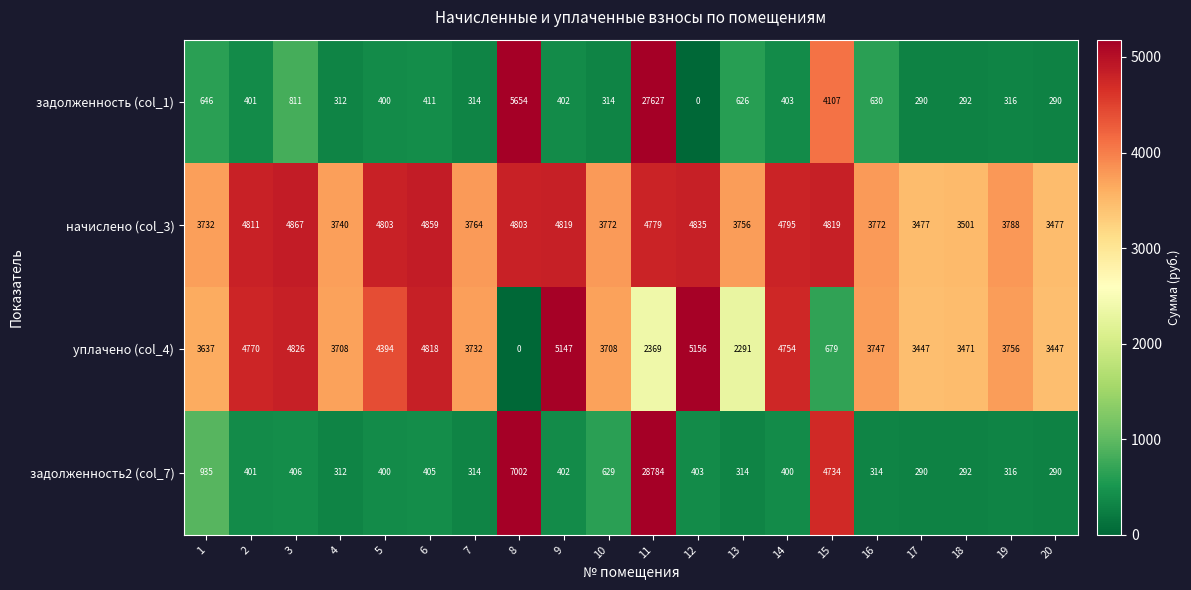

List the series in order of their peak value, highest first.

задолженность2 (col_7), задолженность (col_1), уплачено (col_4), начислено (col_3)